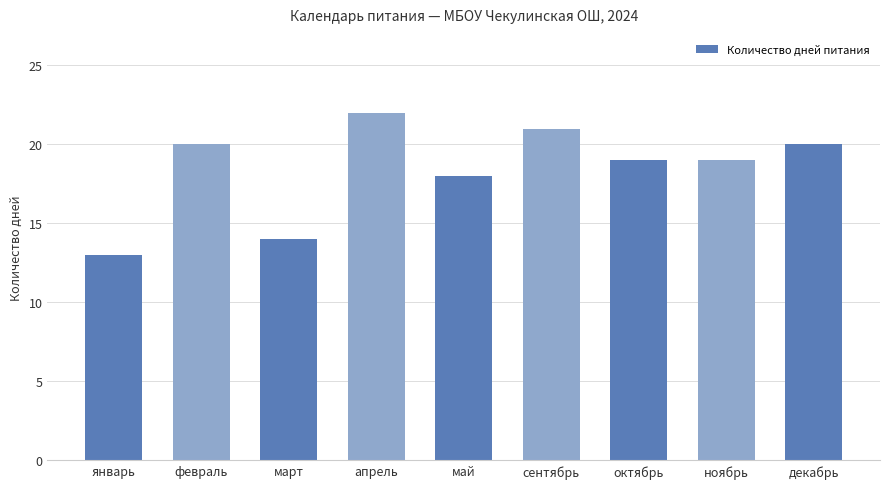

At which category does the chart reach its minimum across all series?

январь